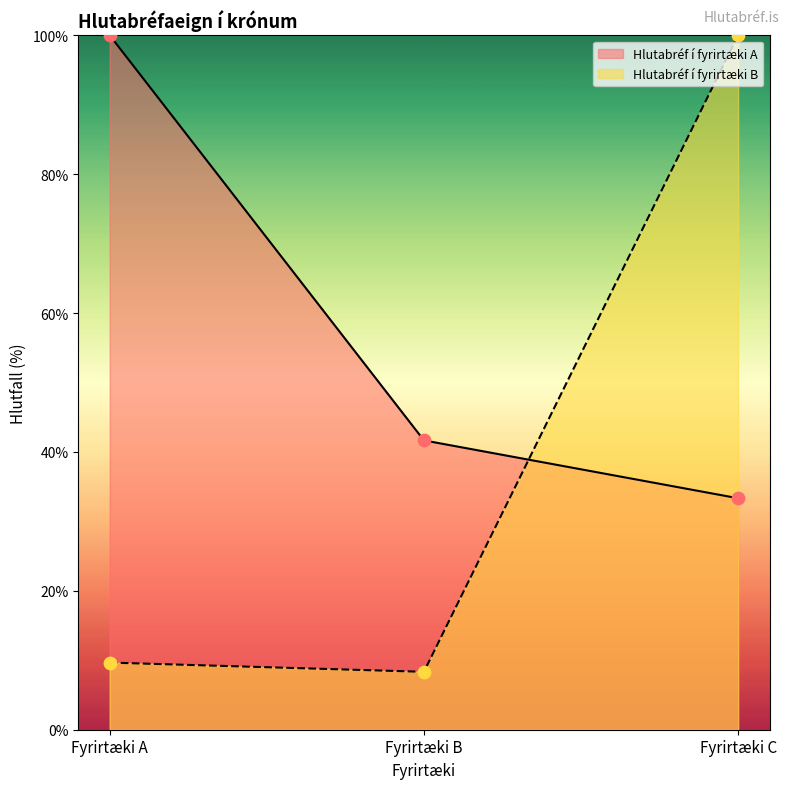

At how many categories does at least one series exceed 20?

3